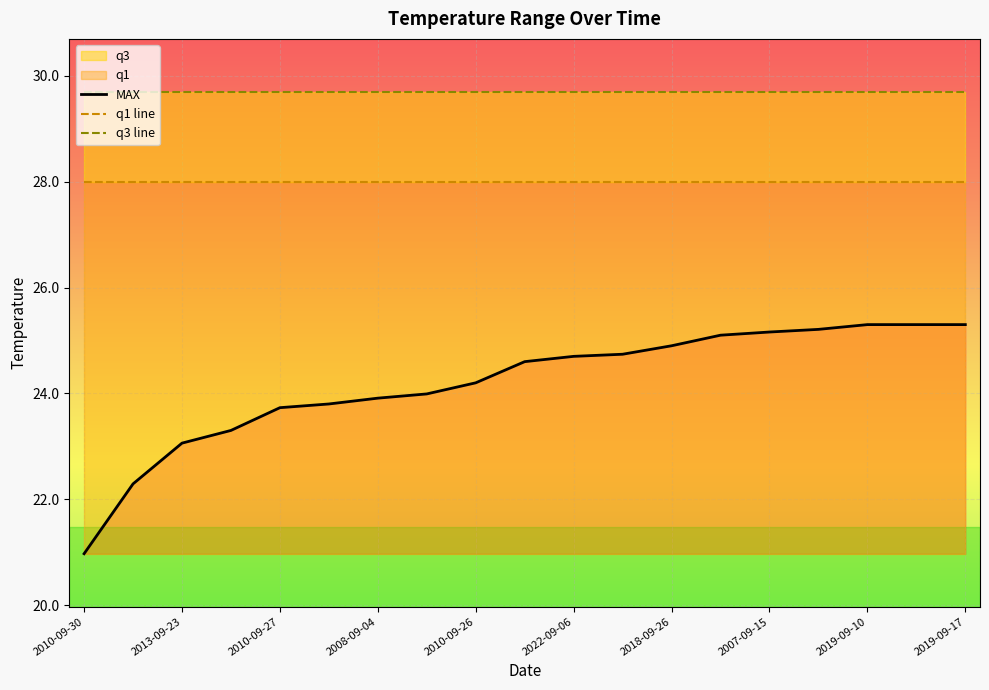

Reading left to right, list all the values displayed in this chart.

MAX: 21.0	22.3	23.1	23.3	23.7	23.8	23.9	24.0	24.2	24.6	24.7	24.7	24.9	25.1	25.2	25.2	25.3	25.3	25.3
q1 line: 28.0	28.0	28.0	28.0	28.0	28.0	28.0	28.0	28.0	28.0	28.0	28.0	28.0	28.0	28.0	28.0	28.0	28.0	28.0
q3 line: 29.7	29.7	29.7	29.7	29.7	29.7	29.7	29.7	29.7	29.7	29.7	29.7	29.7	29.7	29.7	29.7	29.7	29.7	29.7